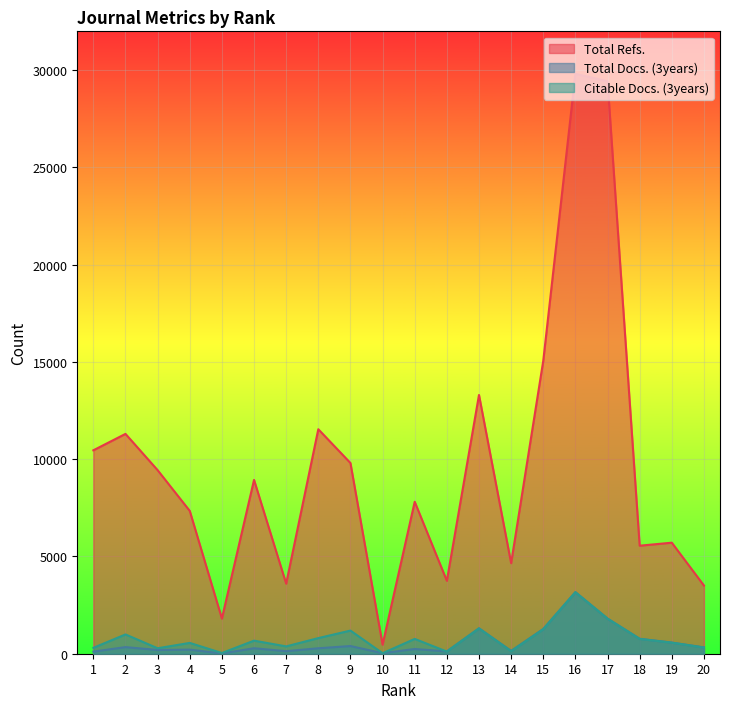

Reading left to right, extract all data points from this chart.

Total Refs.: 1=10459	2=11303	3=9438	4=7343	5=1808	6=8936	7=3603	8=11542	9=9805	10=465	11=7812	12=3749	13=13304	14=4656	15=15059	16=29814	17=29433	18=5554	19=5709	20=3506
Total Docs. (3years): 1=107	2=340	3=192	4=211	5=13	6=281	7=131	8=280	9=395	10=27	11=243	12=119	13=1306	14=145	15=1272	16=3166	17=1807	18=769	19=573	20=326
Citable Docs. (3years): 1=303	2=992	3=281	4=556	5=36	6=672	7=377	8=803	9=1190	10=27	11=761	12=110	13=1302	14=129	15=1260	16=3163	17=1804	18=761	19=568	20=317